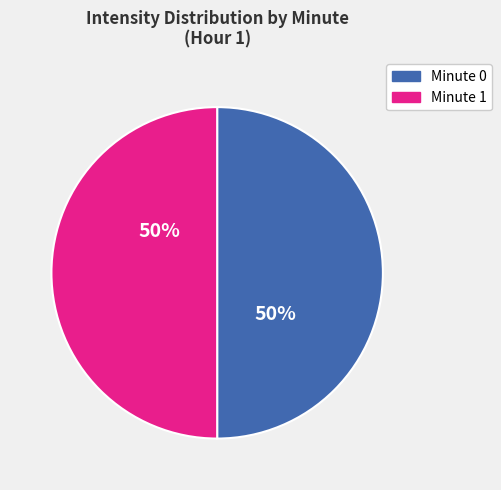

To the nearest percent, what is the average slice percentage?

50%